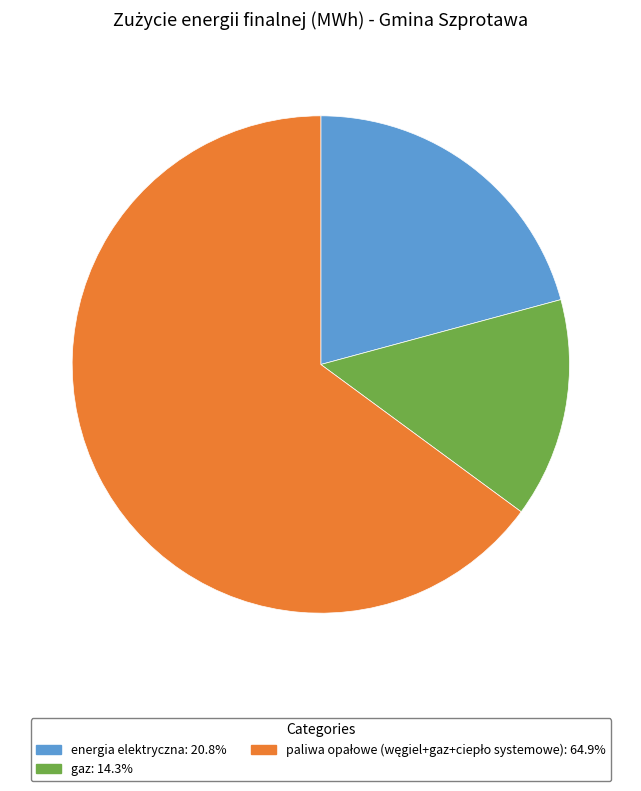

Combined, do gaz and energia elektryczna account for over 50%?

No